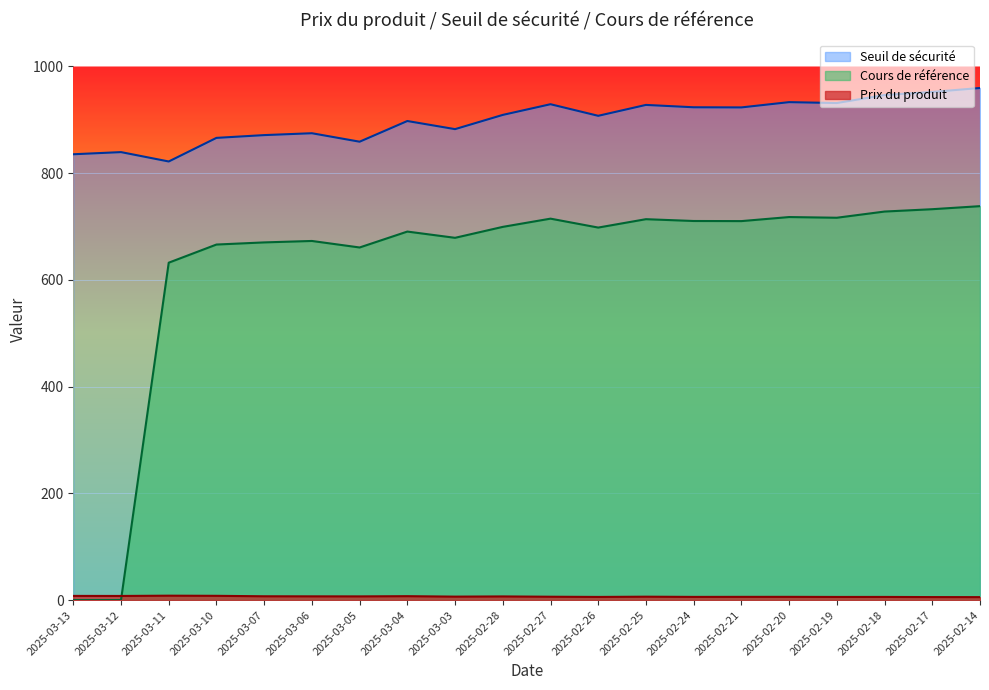

What is the spread (max minus min) of values at 2025-02-14?

953.8